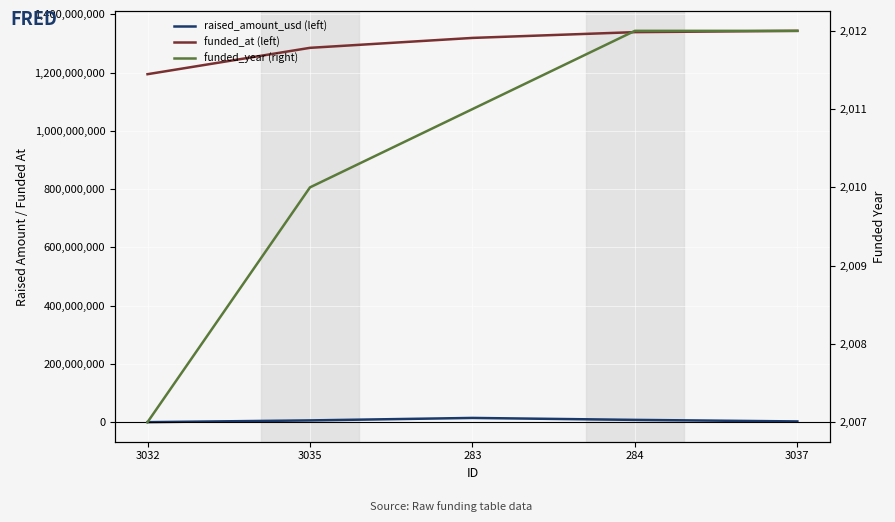

How many data points in raised_amount_usd (left) are above 6000000?

2